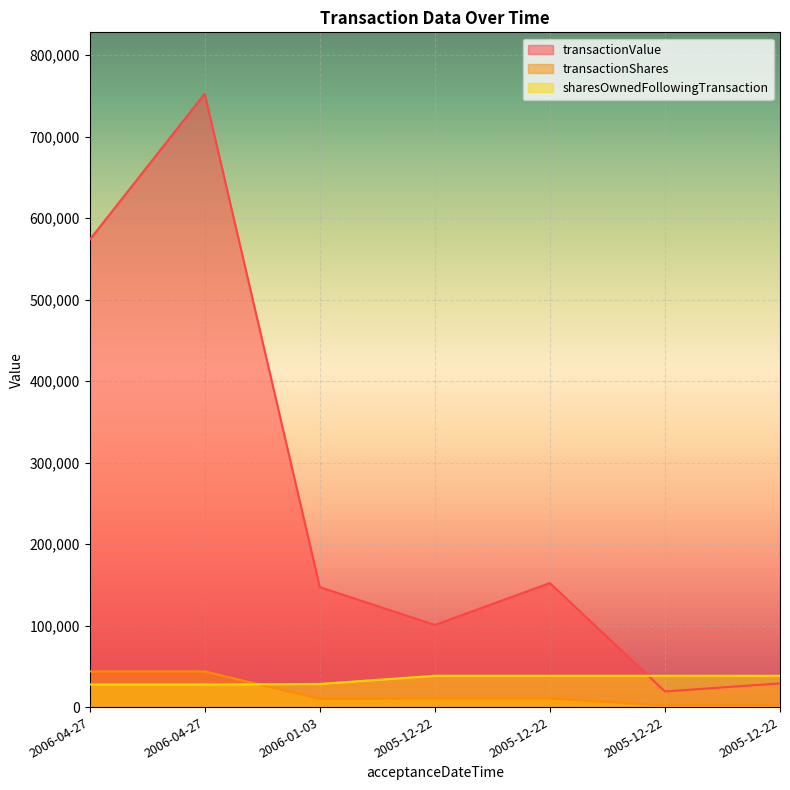

At which category is the sum across all series the highest?

2006-04-27